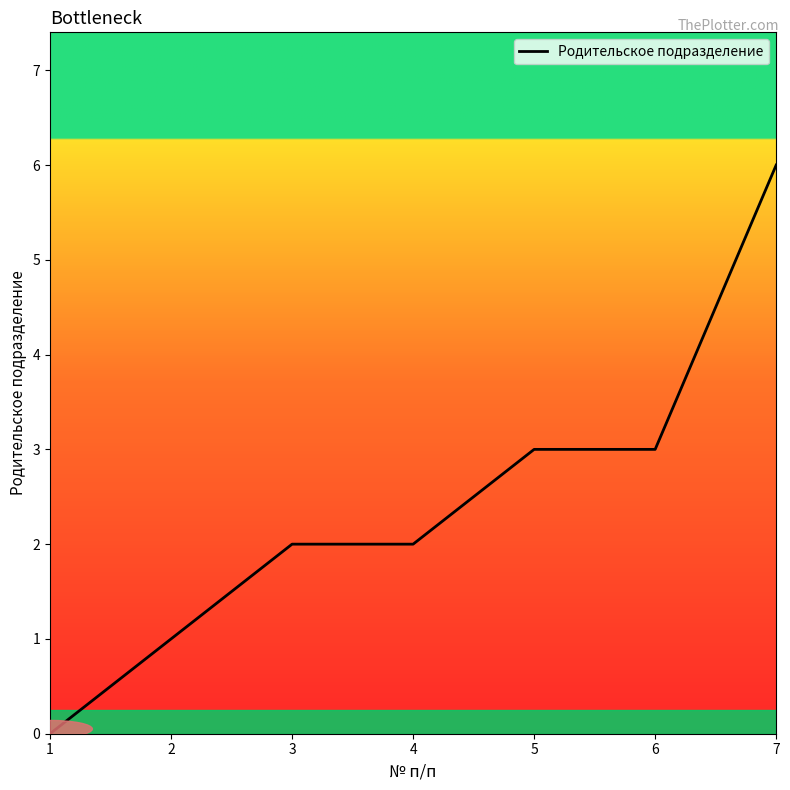

How many series are shown in this chart?

1